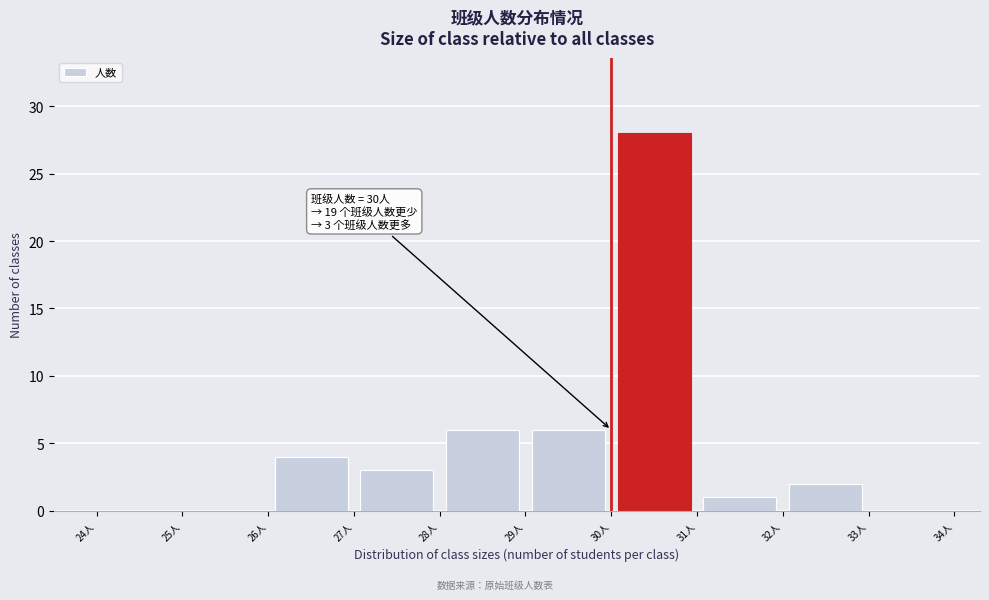

Which range on the x-axis has the tallest bar?

30 to 31